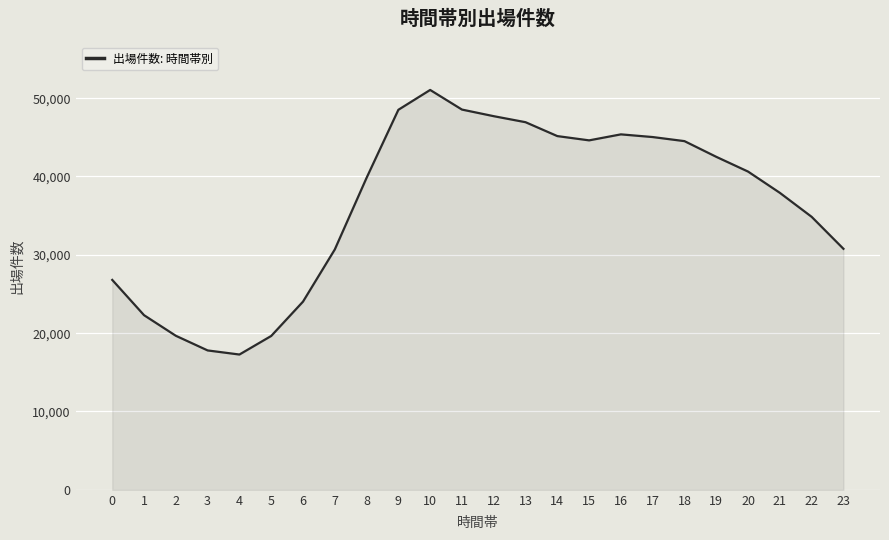

What is the sum of all values?

872075